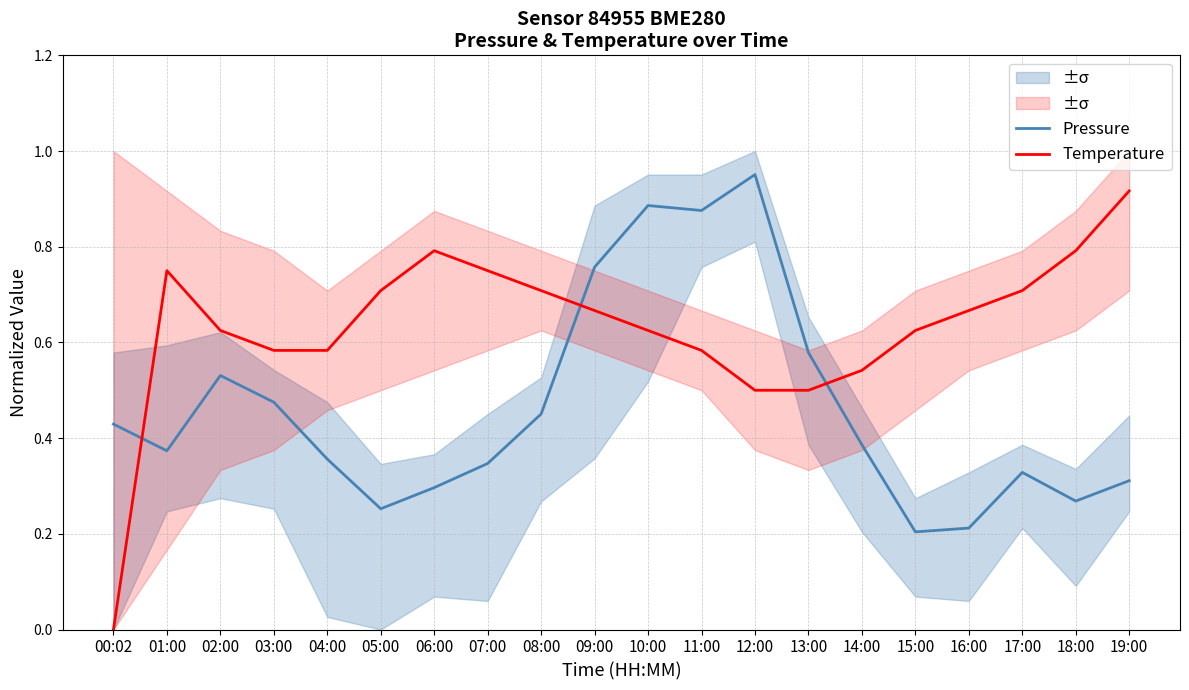

How many times do Temperature and Pressure cross each other?

3